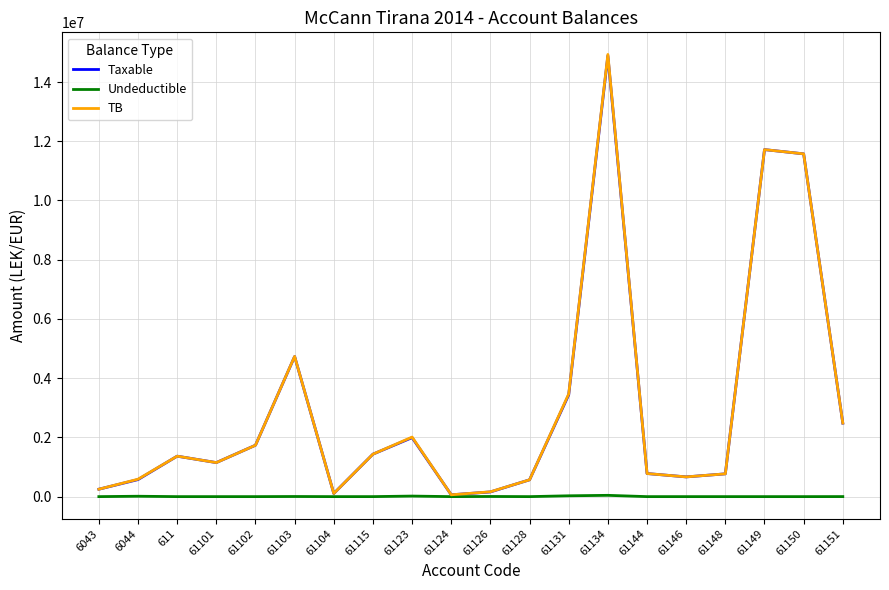

What is the difference between the highest and lowest values at 611?

1366068.5